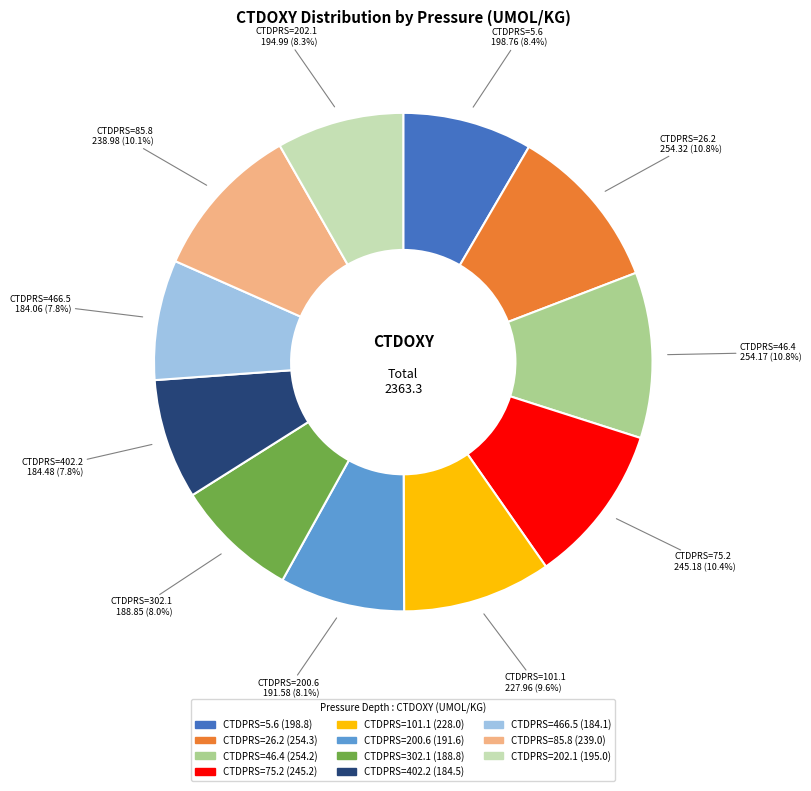

How many segments does this pie chart have?

11